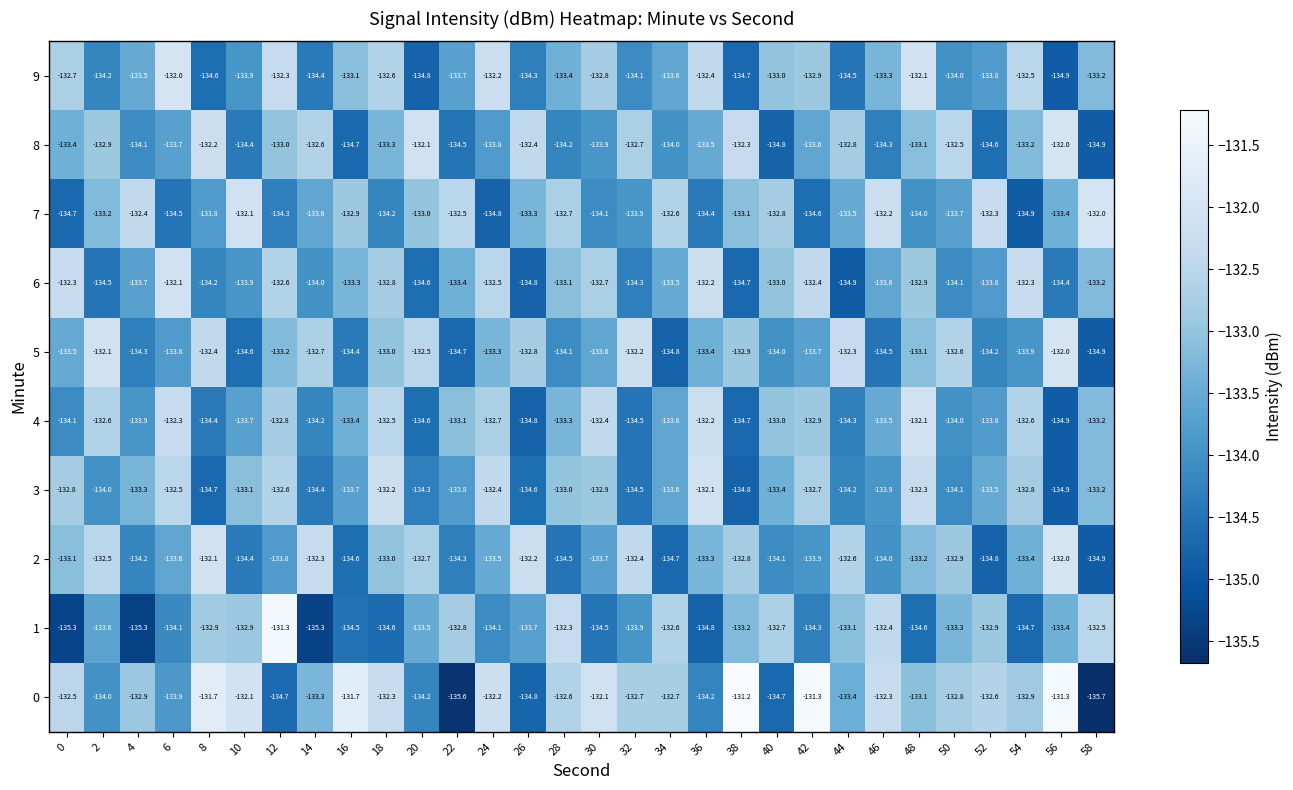

True or false: 7 has a value of -33.4 at 30.

False